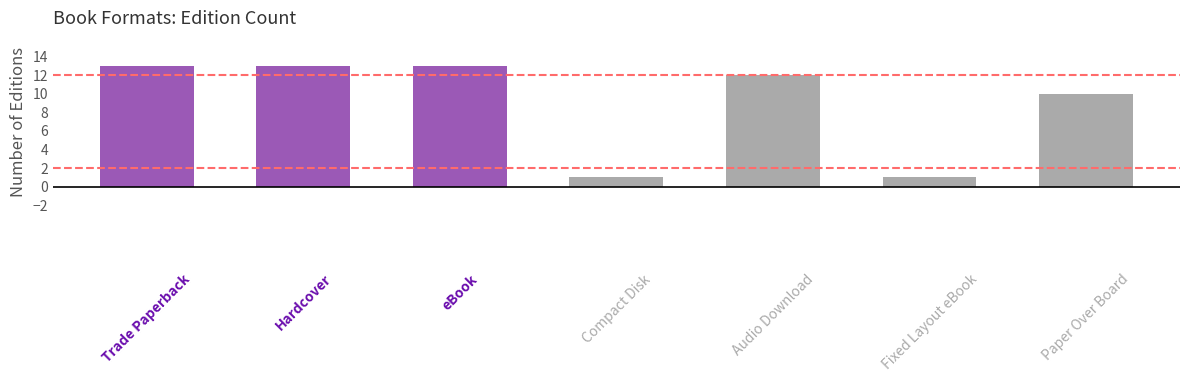

Reading left to right, list all the values displayed in this chart.

13	13	13	1	12	1	10